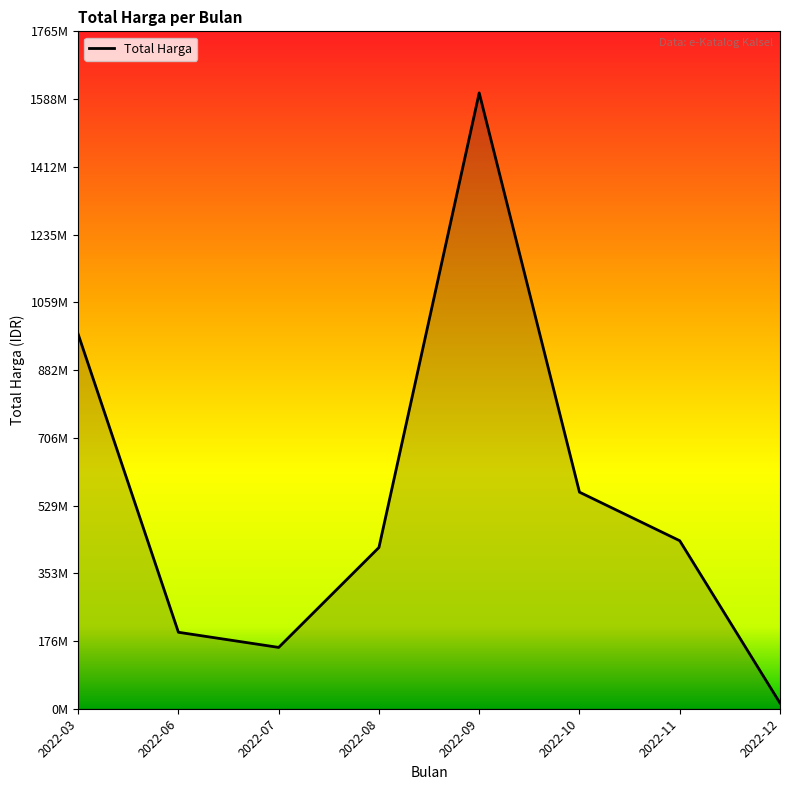

Does the chart display data point markers on the line(s)?

No